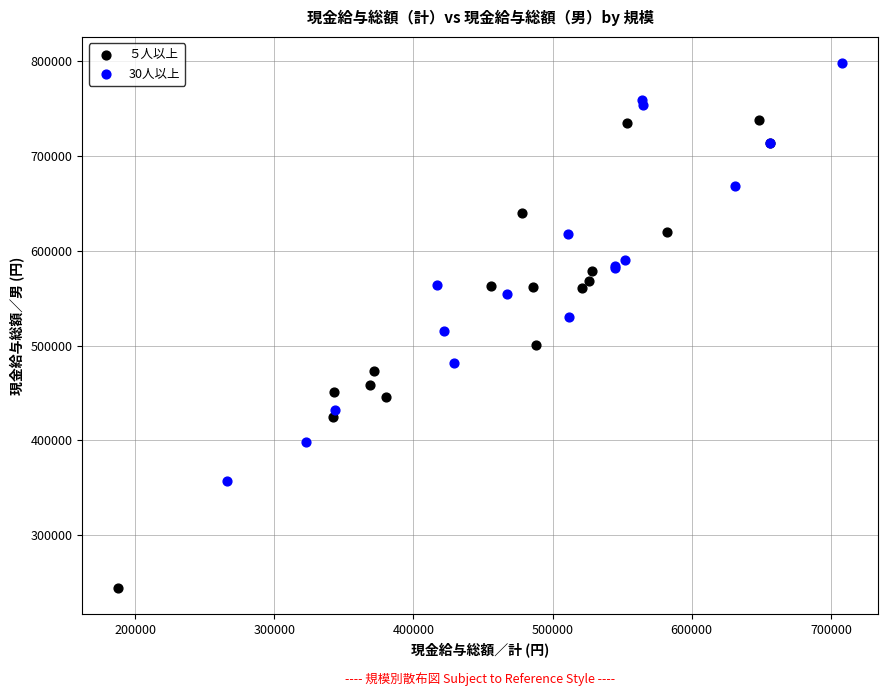

What are all the series names shown in the legend?

５人以上, 30人以上